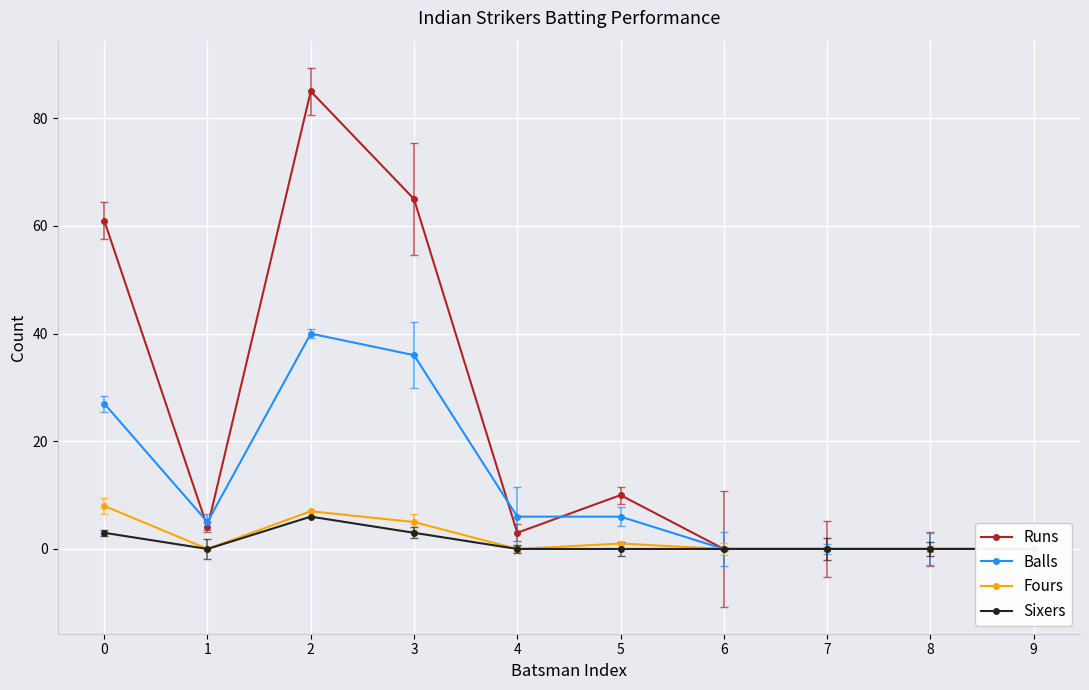

Reading left to right, transcribe all the data shown in this chart.

Runs: 61	4	85	65	3	10	0	0	0	0
Balls: 27	5	40	36	6	6	0	0	0	0
Fours: 8	0	7	5	0	1	0	0	0	0
Sixers: 3	0	6	3	0	0	0	0	0	0